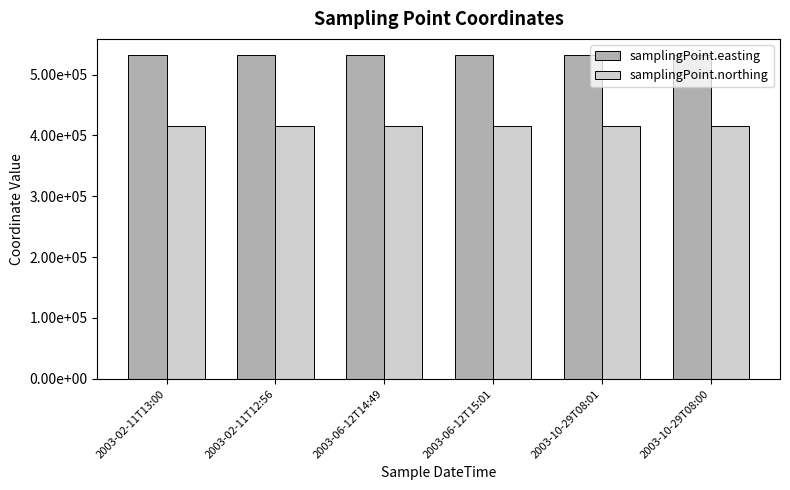

Which series changed the most between 2003-02-11T12:56 and 2003-06-12T14:49?

samplingPoint.easting